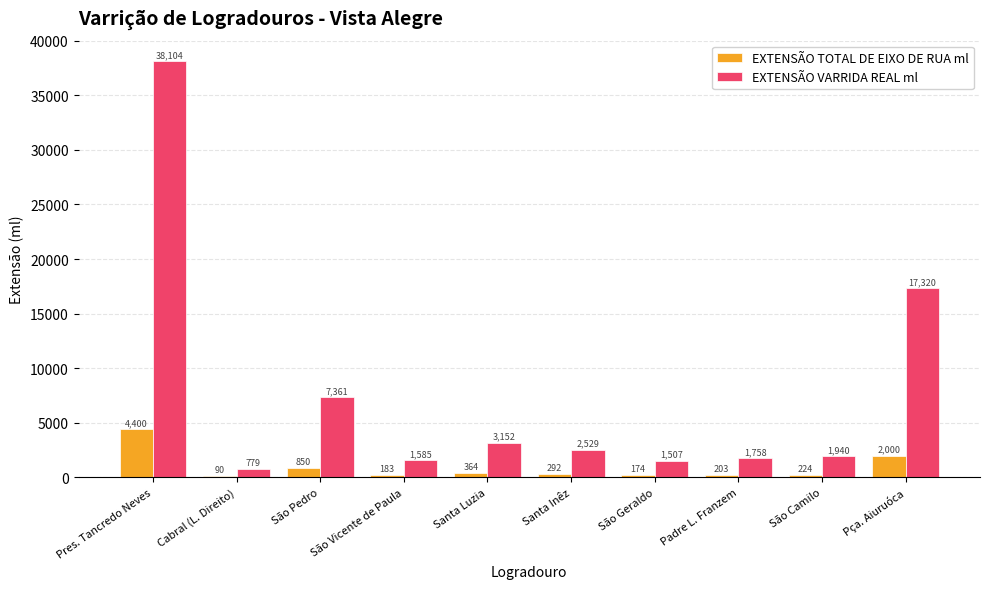

What is the total value across all series at São Pedro?

8211.0